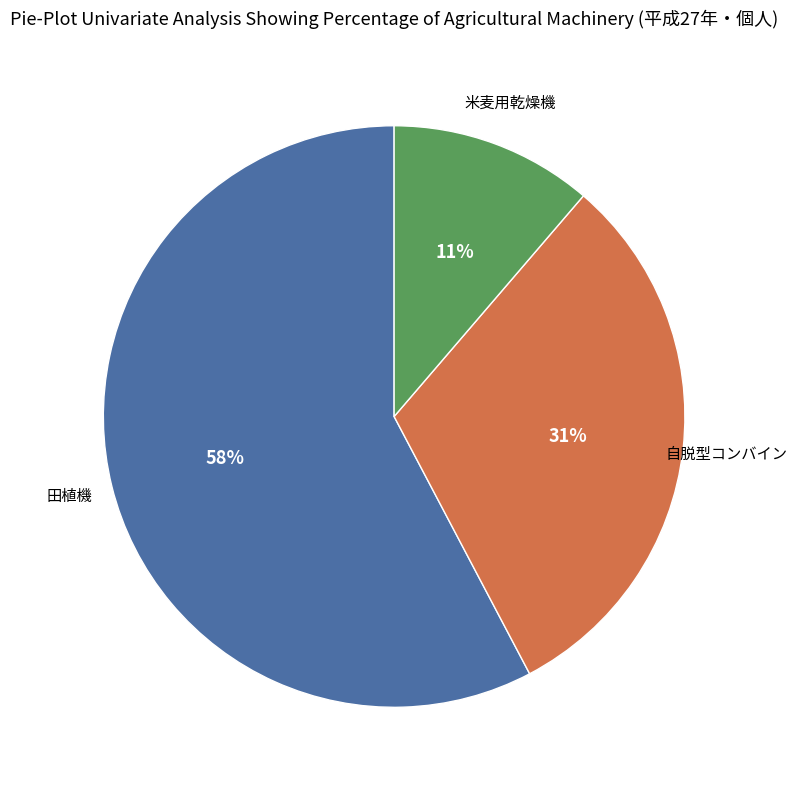

To the nearest percent, what is the average slice percentage?

33%